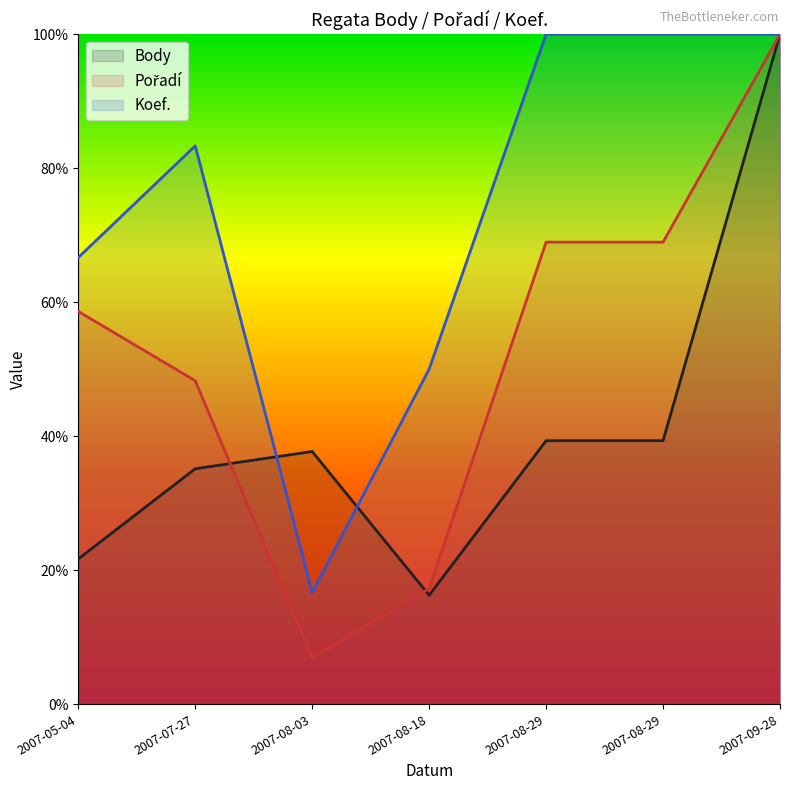

Between 2007-08-29 and 2007-08-29, which series saw the biggest shift?

Body